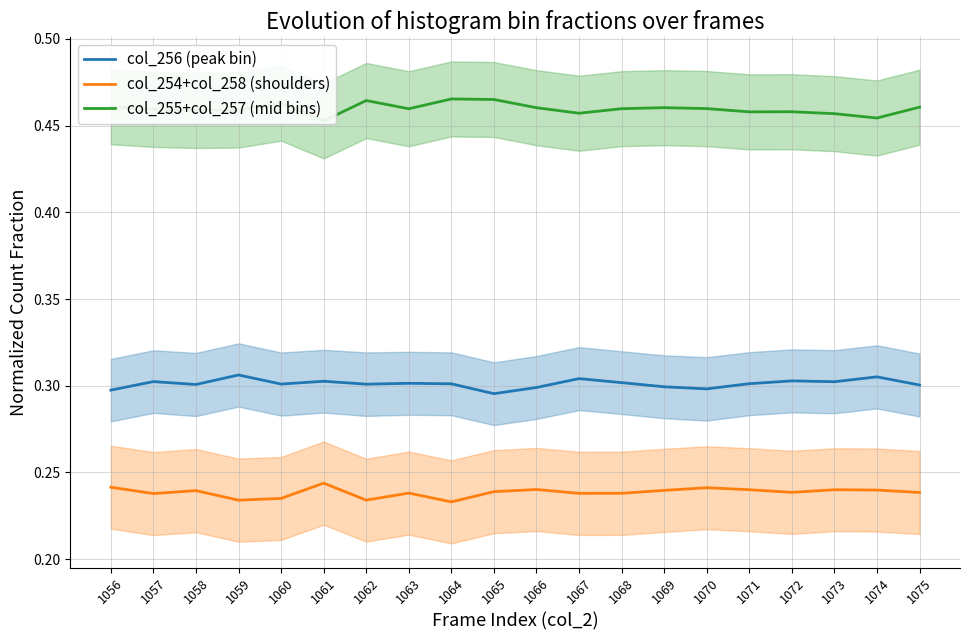

Reading left to right, what are all the values shown in this chart?

col_256 (peak bin): 0.3	0.3	0.3	0.3	0.3	0.3	0.3	0.3	0.3	0.3	0.3	0.3	0.3	0.3	0.3	0.3	0.3	0.3	0.3	0.3
col_254+col_258 (shoulders): 0.2	0.2	0.2	0.2	0.2	0.2	0.2	0.2	0.2	0.2	0.2	0.2	0.2	0.2	0.2	0.2	0.2	0.2	0.2	0.2
col_255+col_257 (mid bins): 0.5	0.5	0.5	0.5	0.5	0.5	0.5	0.5	0.5	0.5	0.5	0.5	0.5	0.5	0.5	0.5	0.5	0.5	0.5	0.5